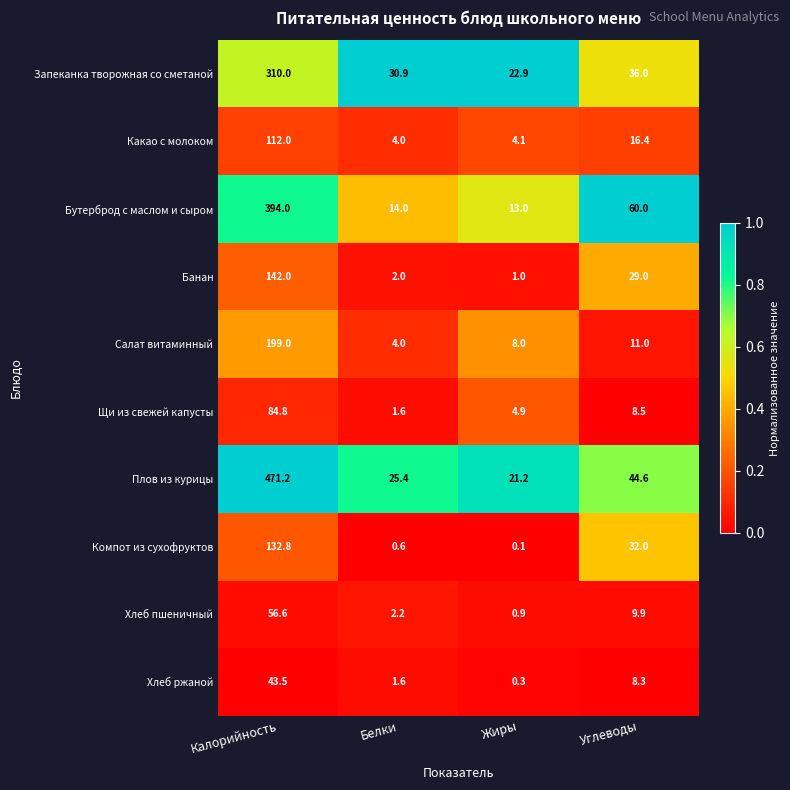

Which series has the largest total across all categories?

Плов из курицы